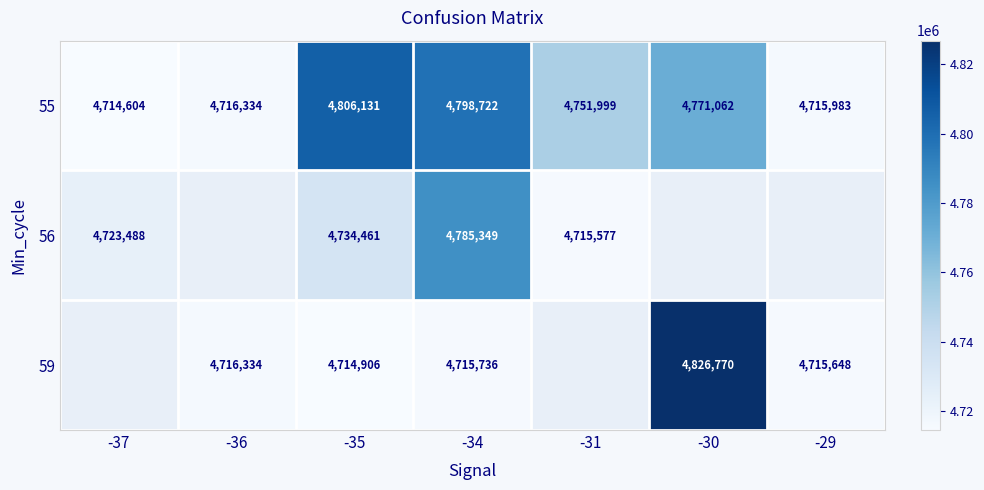

Is the value of 59 at -30 greater than the value of 55 at -34?

Yes